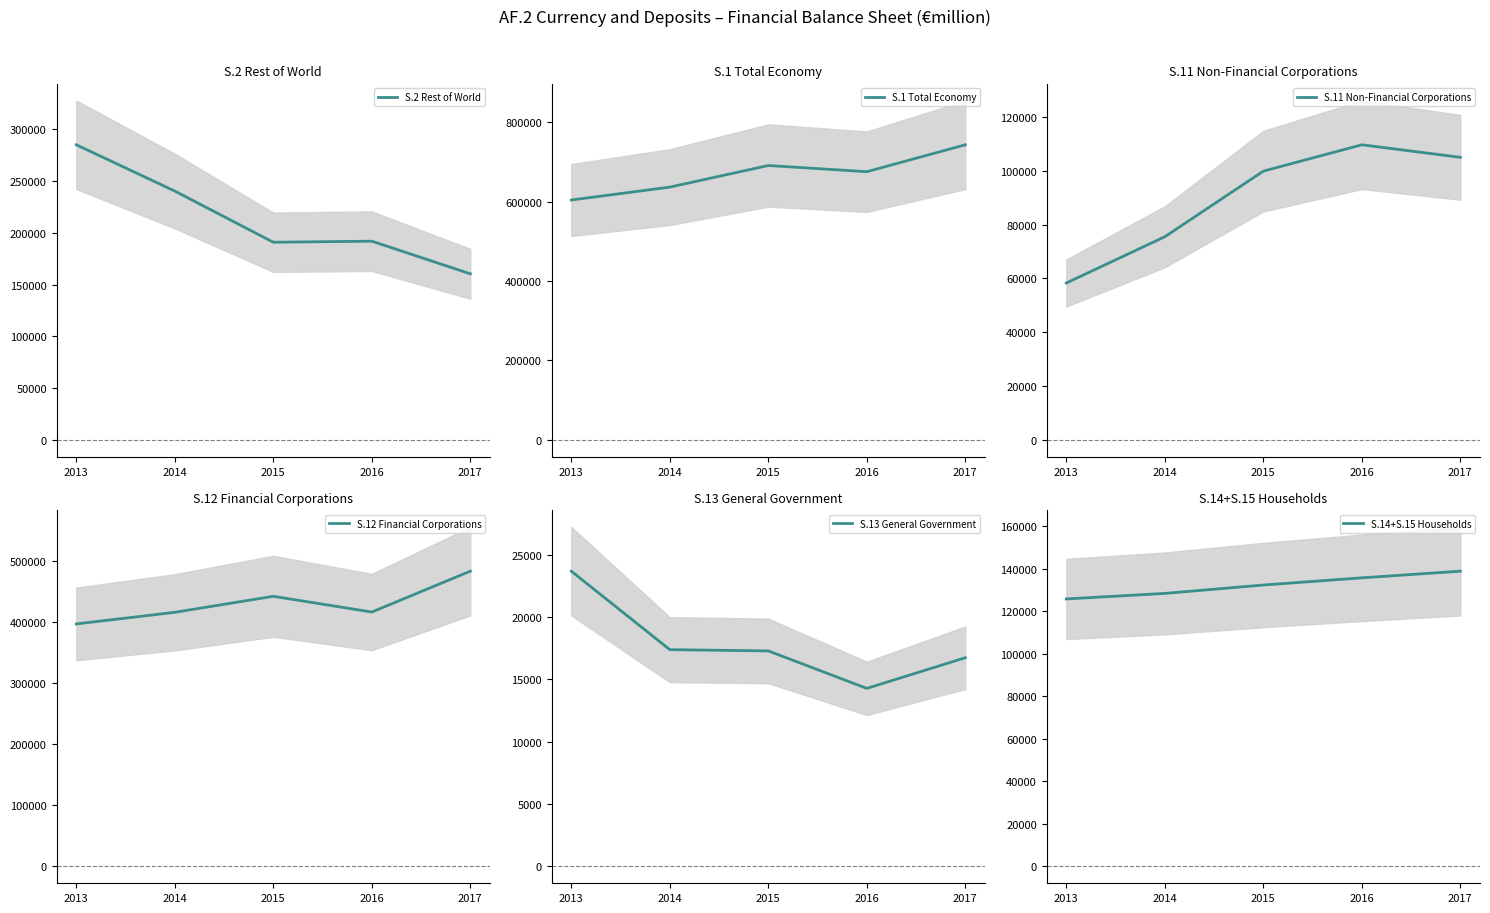

What are all the series names shown in the legend?

S.2 Rest of World, S.1 Total Economy, S.11 Non-Financial Corporations, S.12 Financial Corporations, S.13 General Government, S.14+S.15 Households